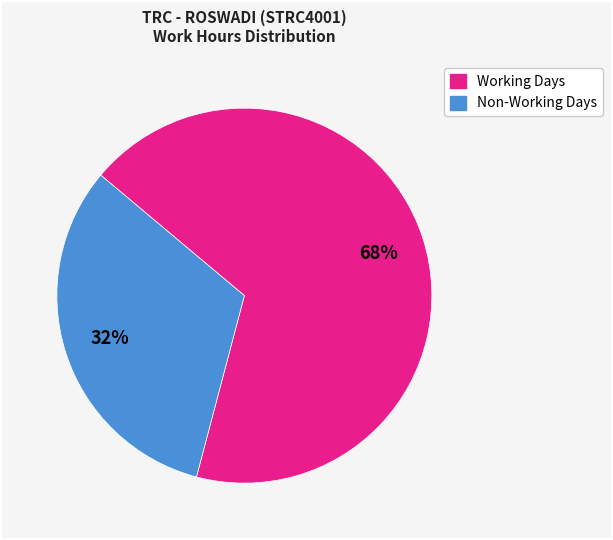

To the nearest percent, what is the average slice percentage?

50%